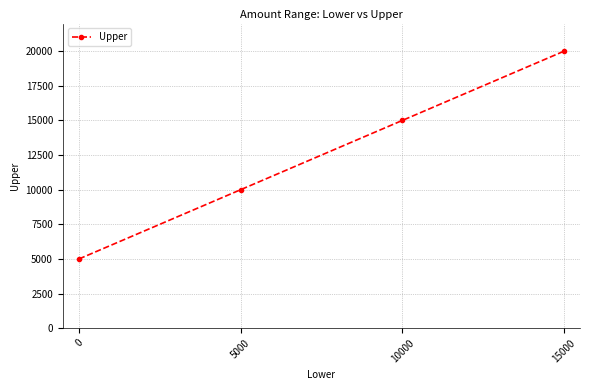

Which category has the highest value across all series?

15000